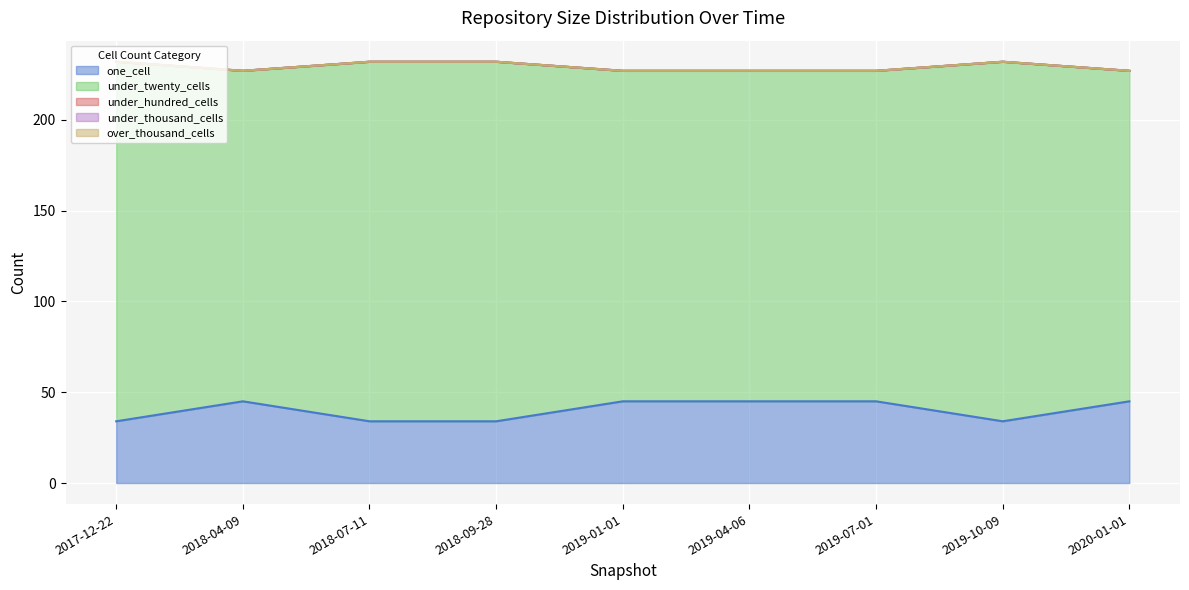

What is the sum of the under_twenty_cells values at 2018-07-11 and 2018-04-09?

380